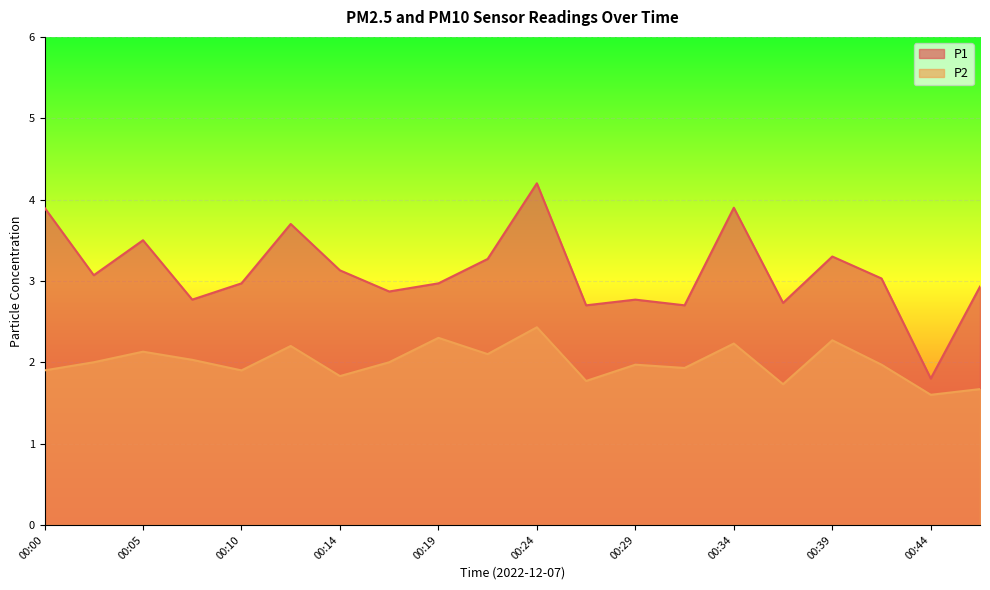

What is the sum of all P2 values?

40.0